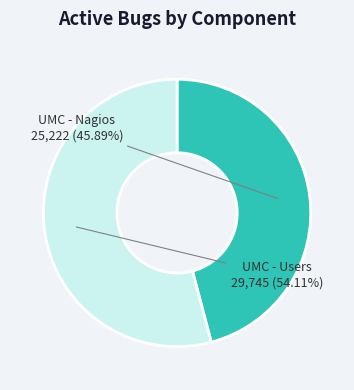

Is there any slice that represents more than half of the pie?

Yes